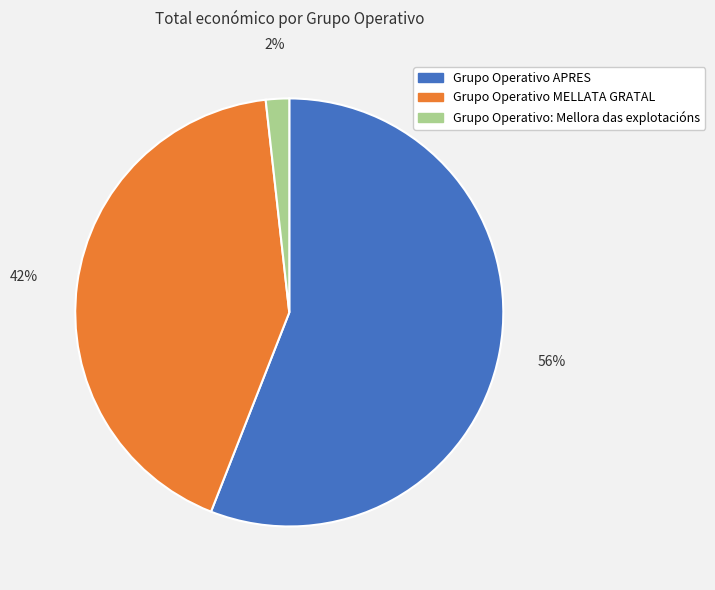

To the nearest percent, what percentage of the pie is Grupo Operativo: Mellora das explotacións?

2%